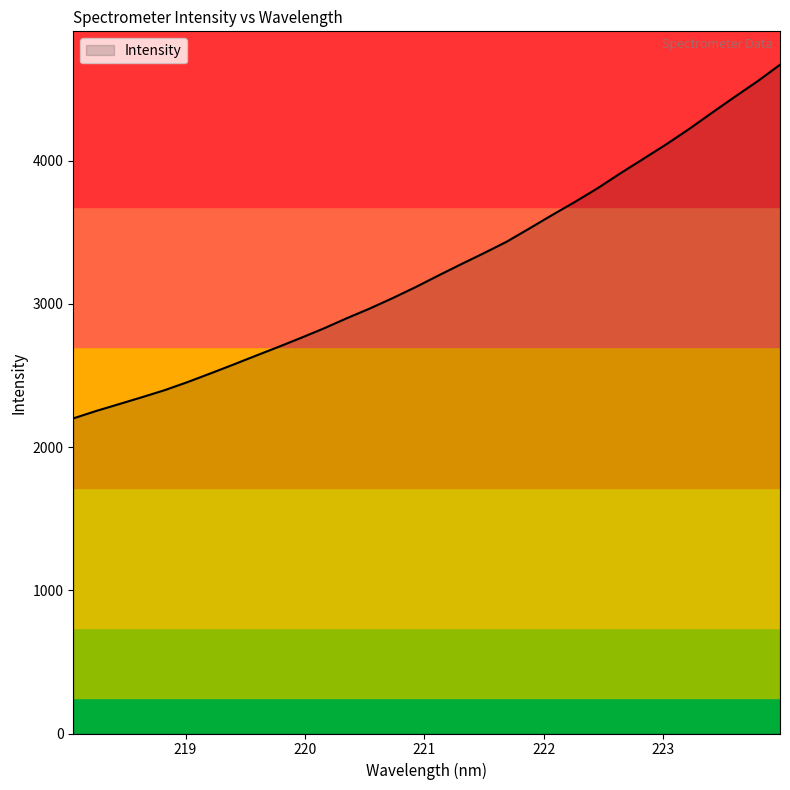

How many lines are shown in the chart?

1